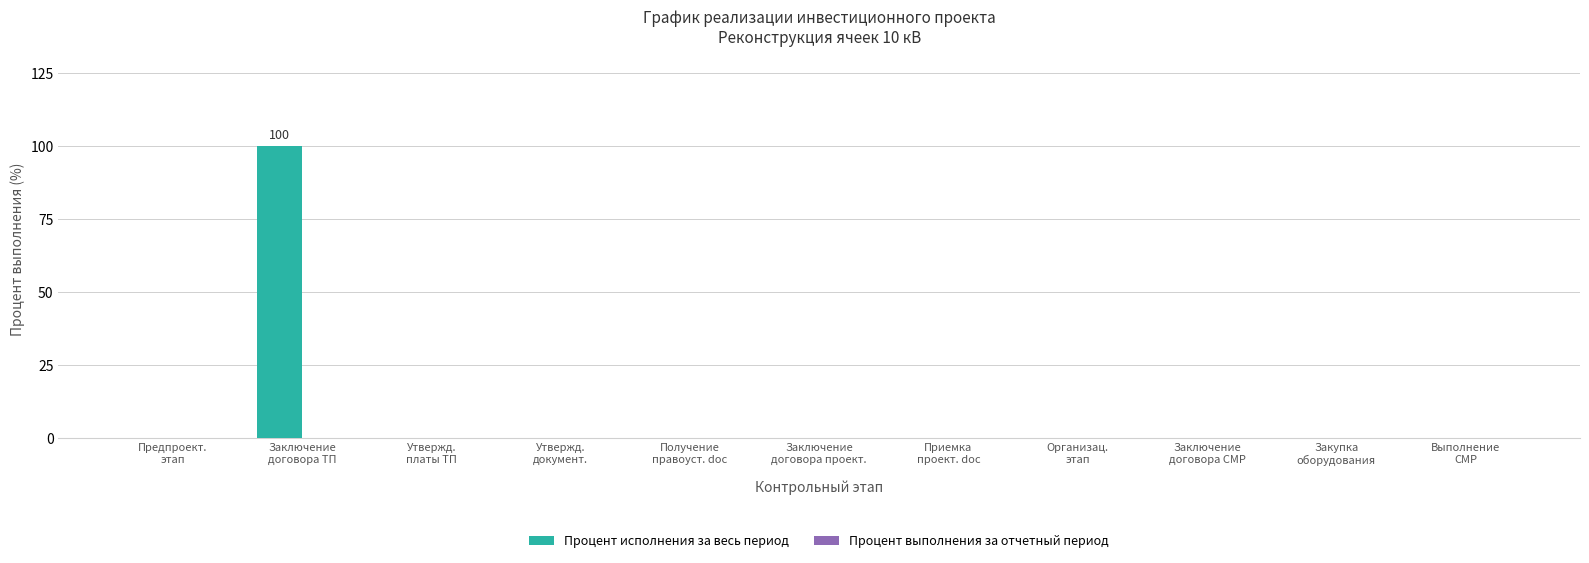

What is the maximum value shown in the chart?

100